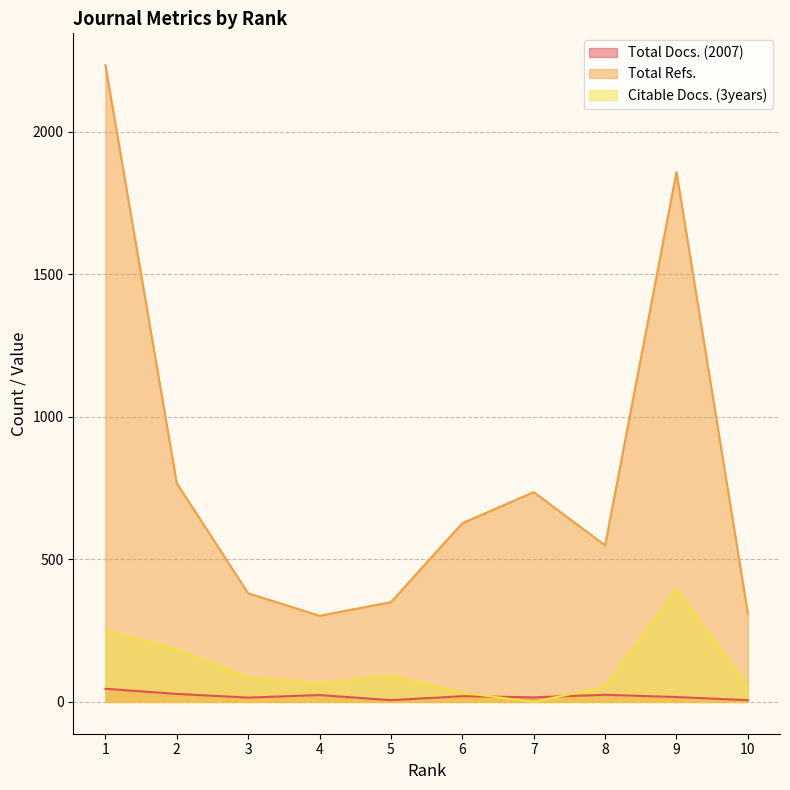

True or false: Total Refs. and Total Docs. (2007) cross at least once.

False